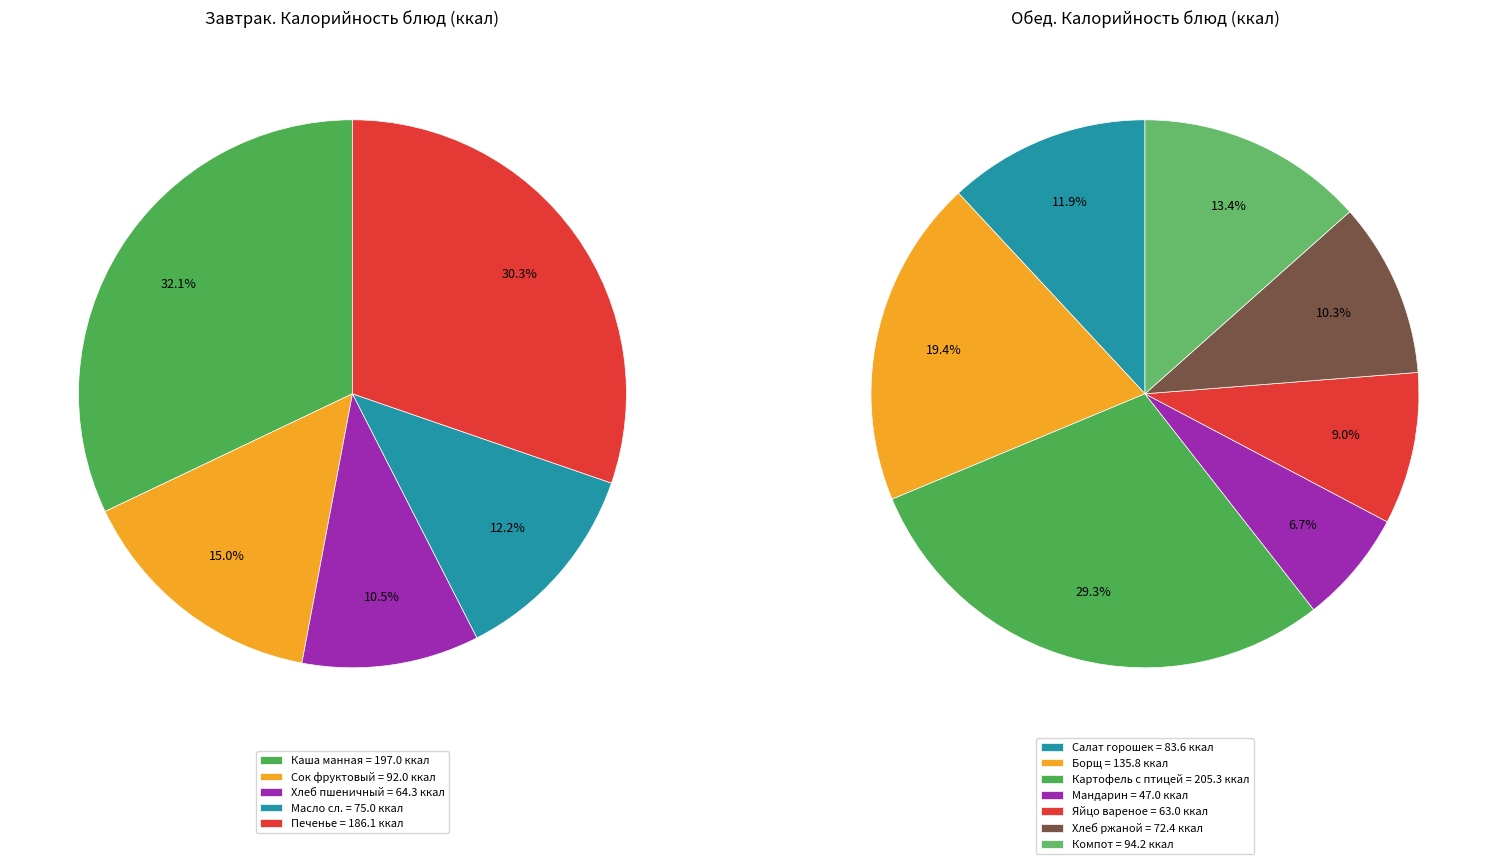

Which category has the smallest portion of the pie?

Мандарин